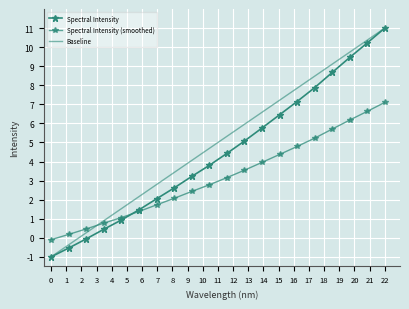

The chart shows a value of 4.6 at 221.3083. True or false?

False